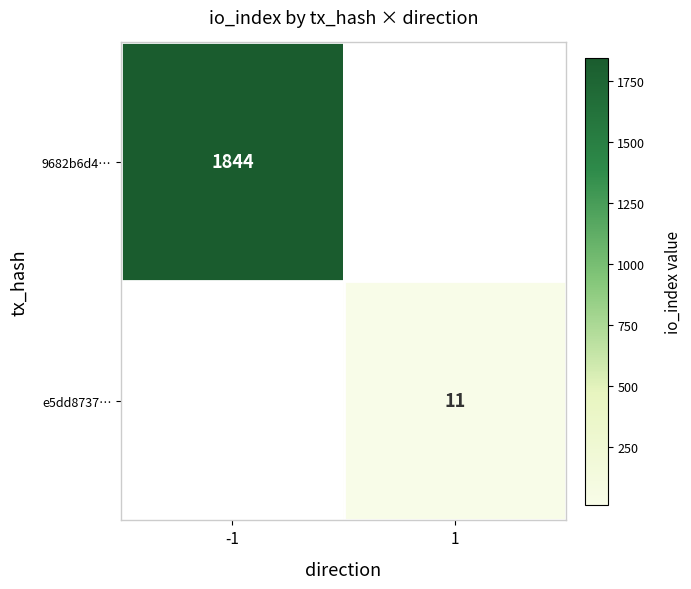

At how many categories does at least one series exceed 137?

1